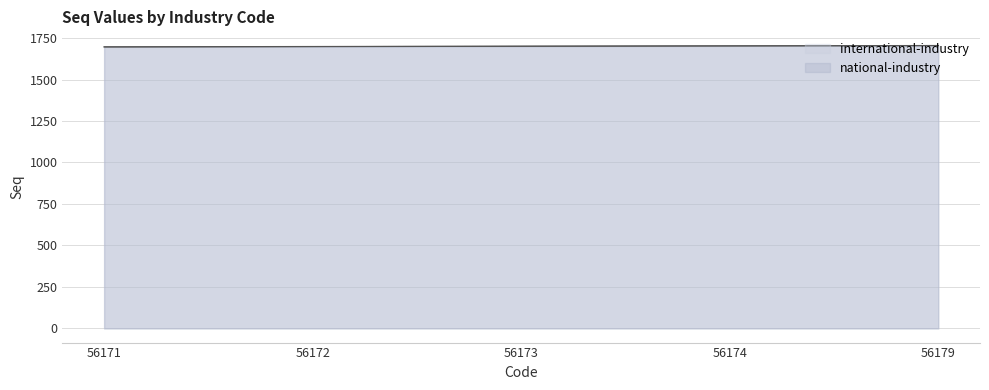

Which label corresponds to the largest value in the chart?

56179